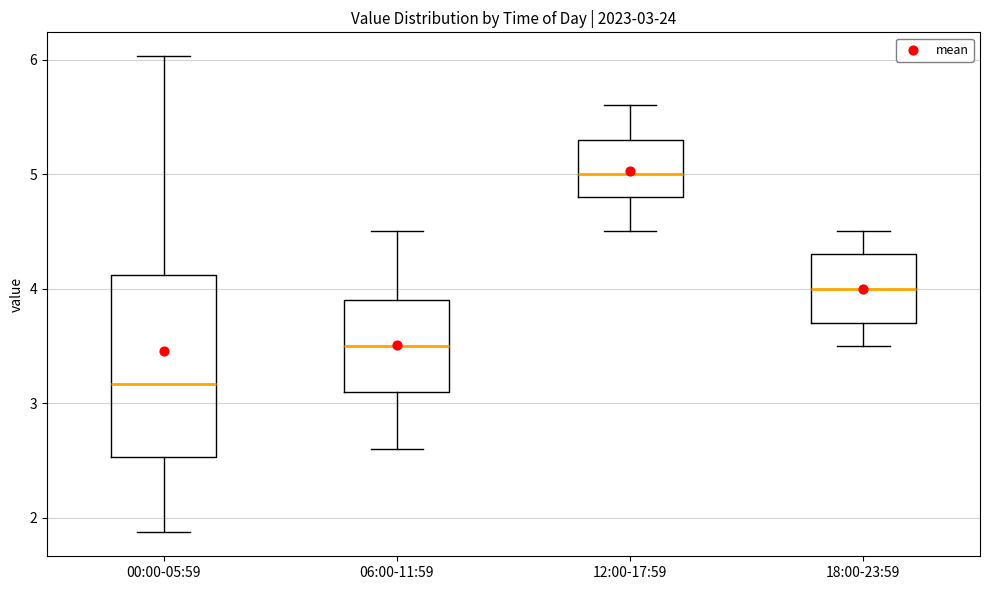

Comparing the boxes themselves (not the whiskers), which one is the tallest?

00:00-05:59